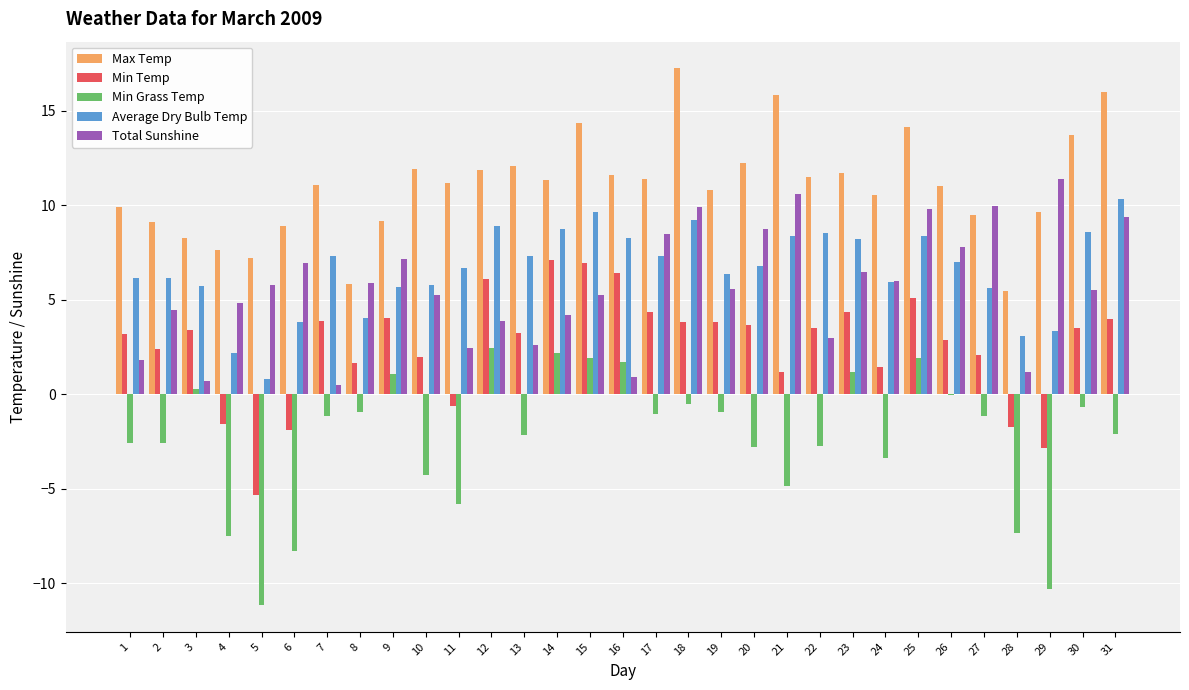

What is the sum of all Average Dry Bulb Temp values?

204.3